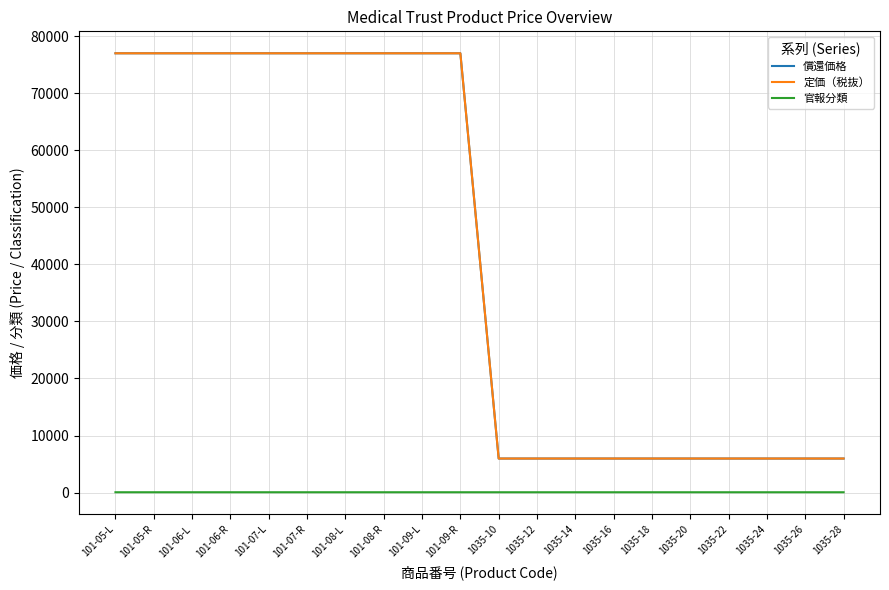

What is the label of the 16th point from the right?

101-07-L